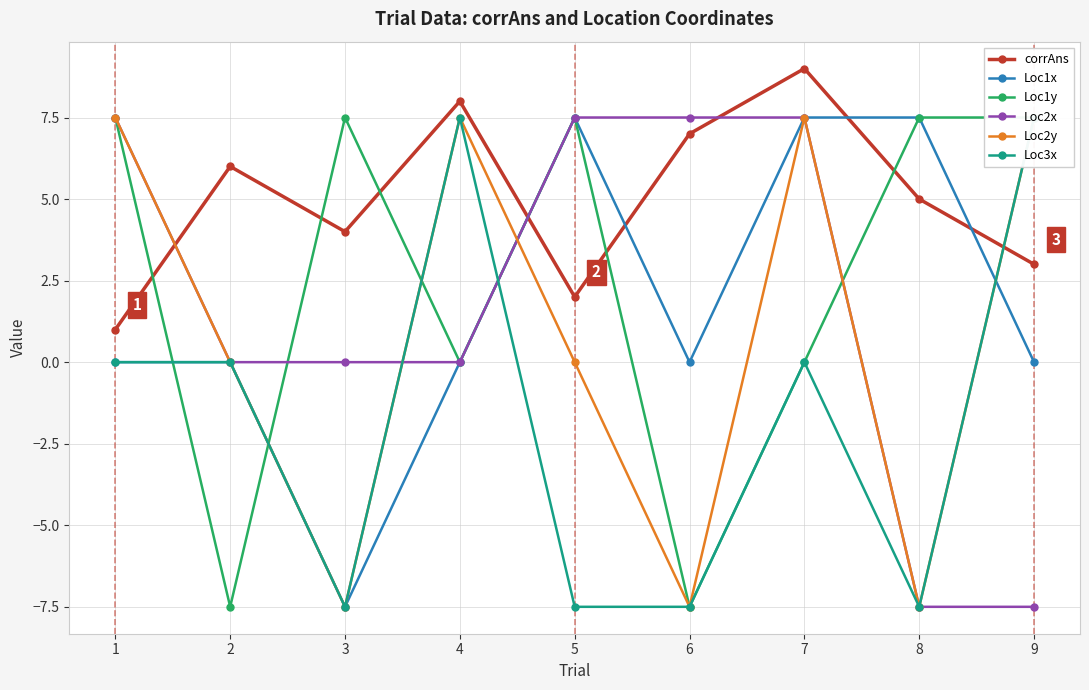

What is the difference between the maximum and minimum values in the Loc3x series?

15.0